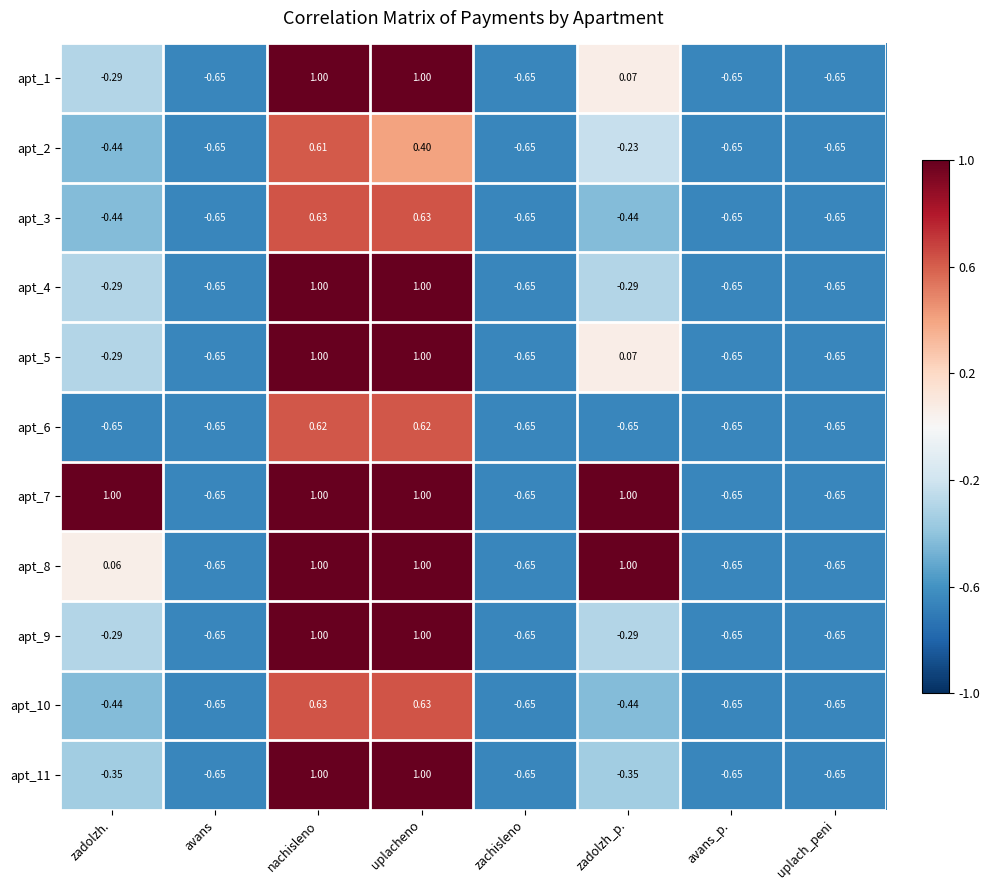

How many negative values does the apt_6 series have?

6